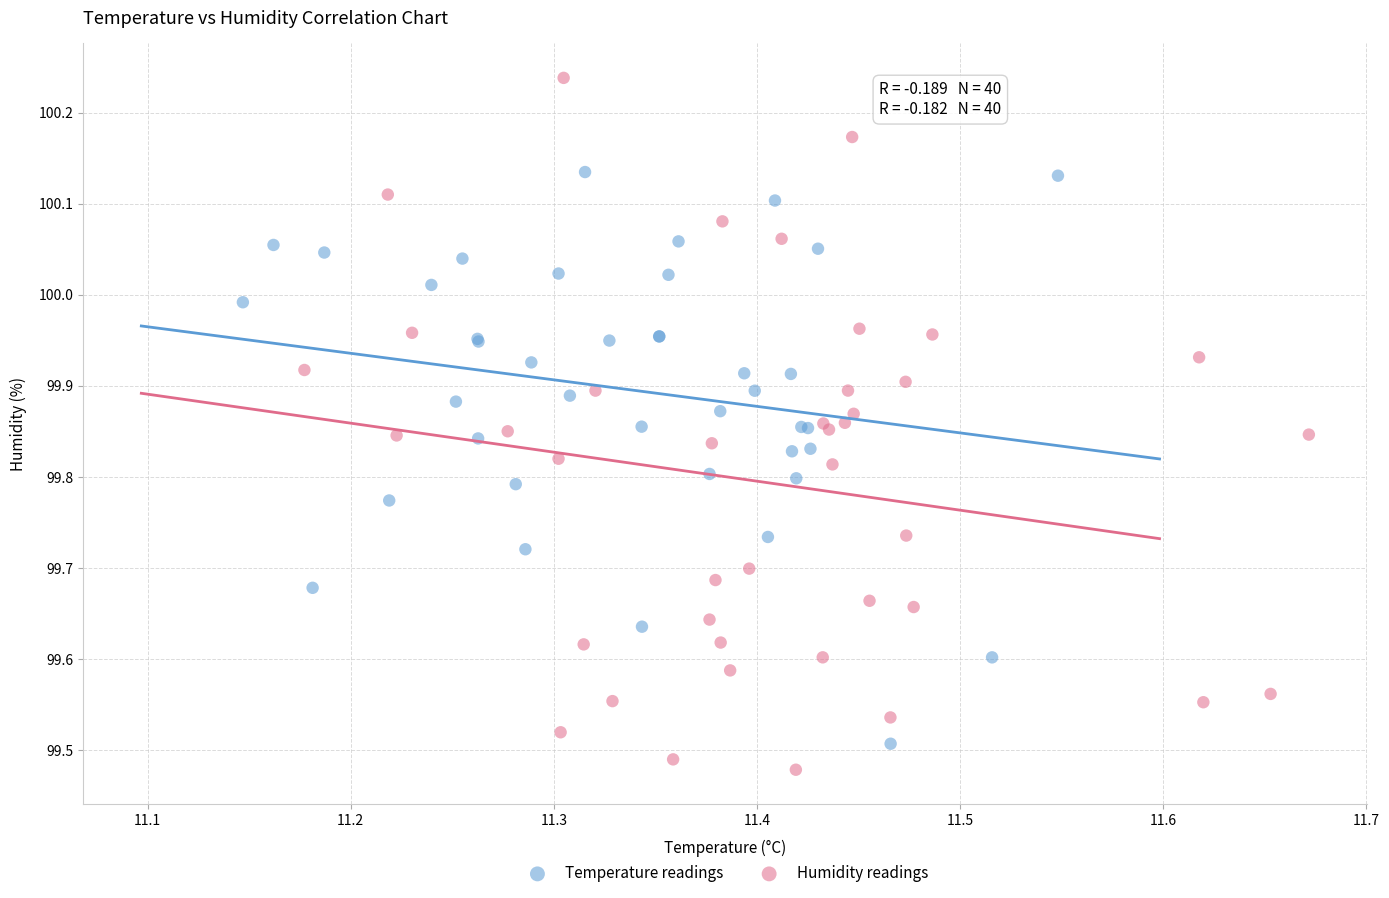

Which series reaches the maximum Y coordinate?

Humidity readings